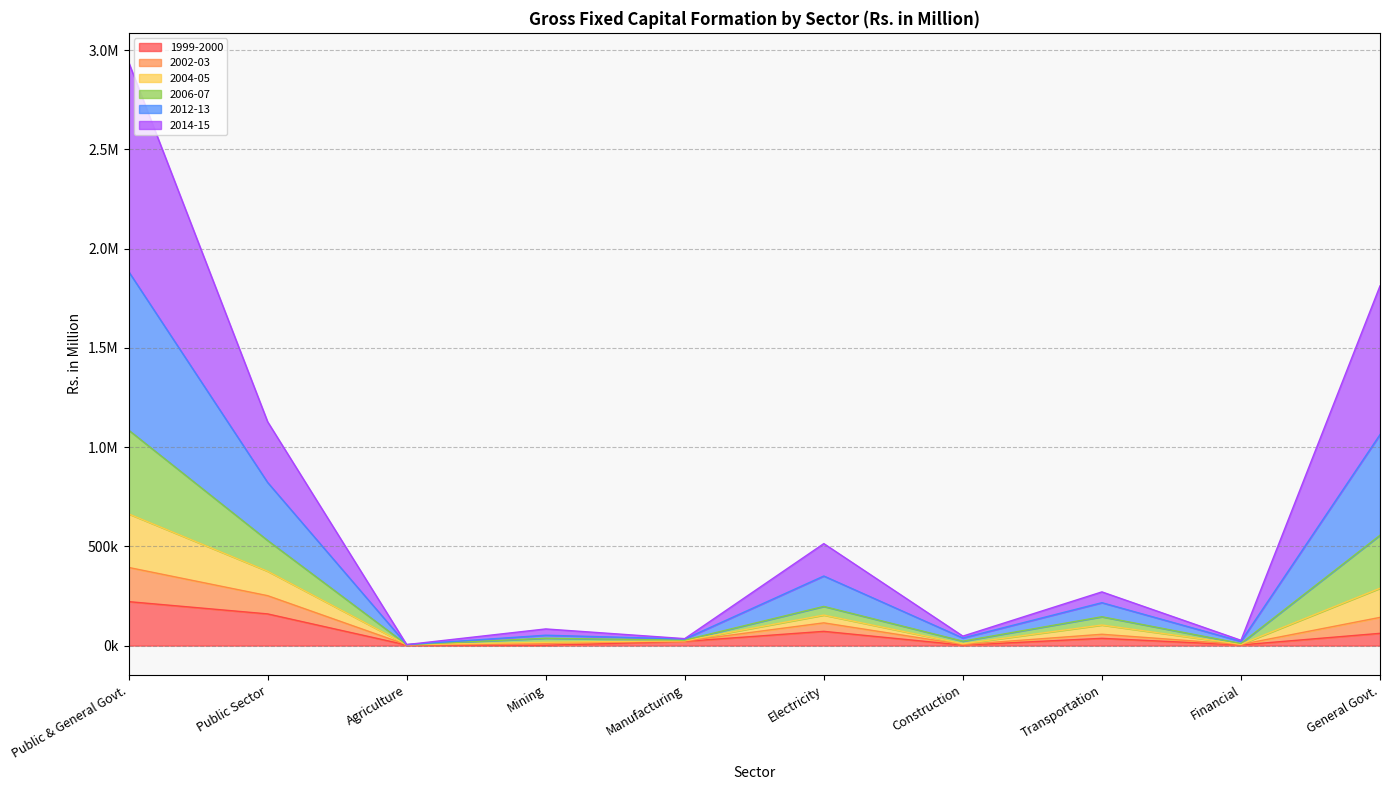

What is the label of the 4th point from the left?

Mining